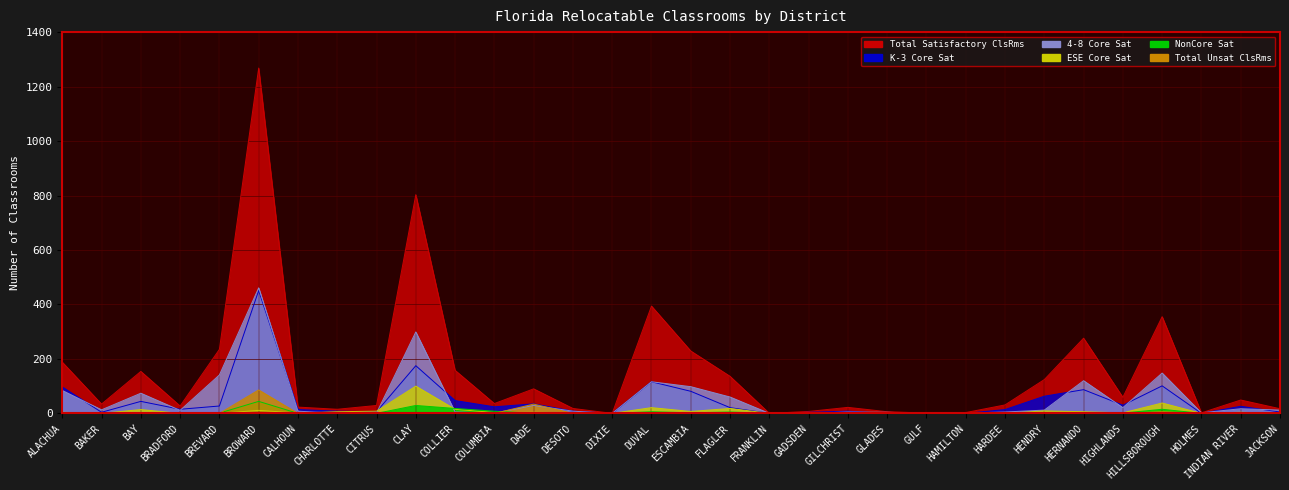

In 4-8 Core Sat, how many points are higher than both neighbors (excluding endpoints)?

9